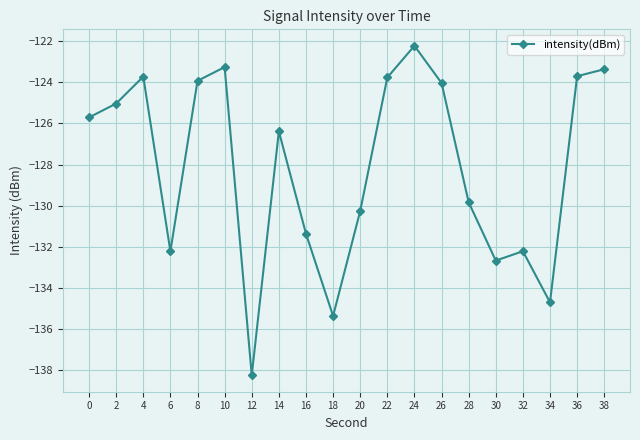

What is the sum of all values?

-2562.0